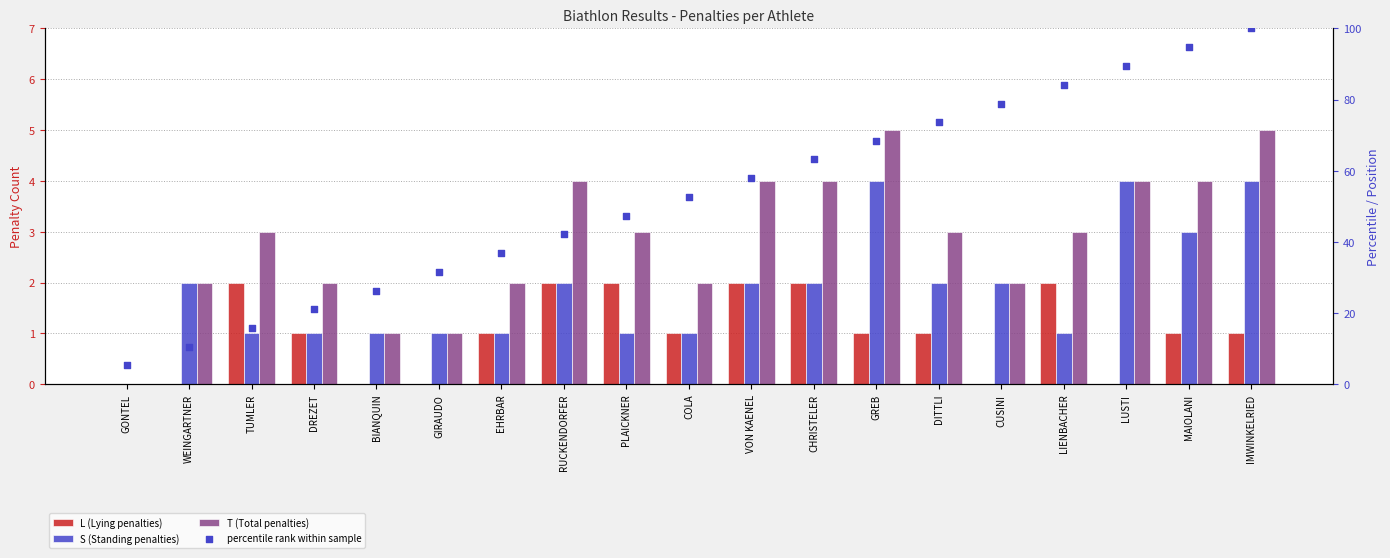

Which series contains the highest Y value?

percentile rank within sample